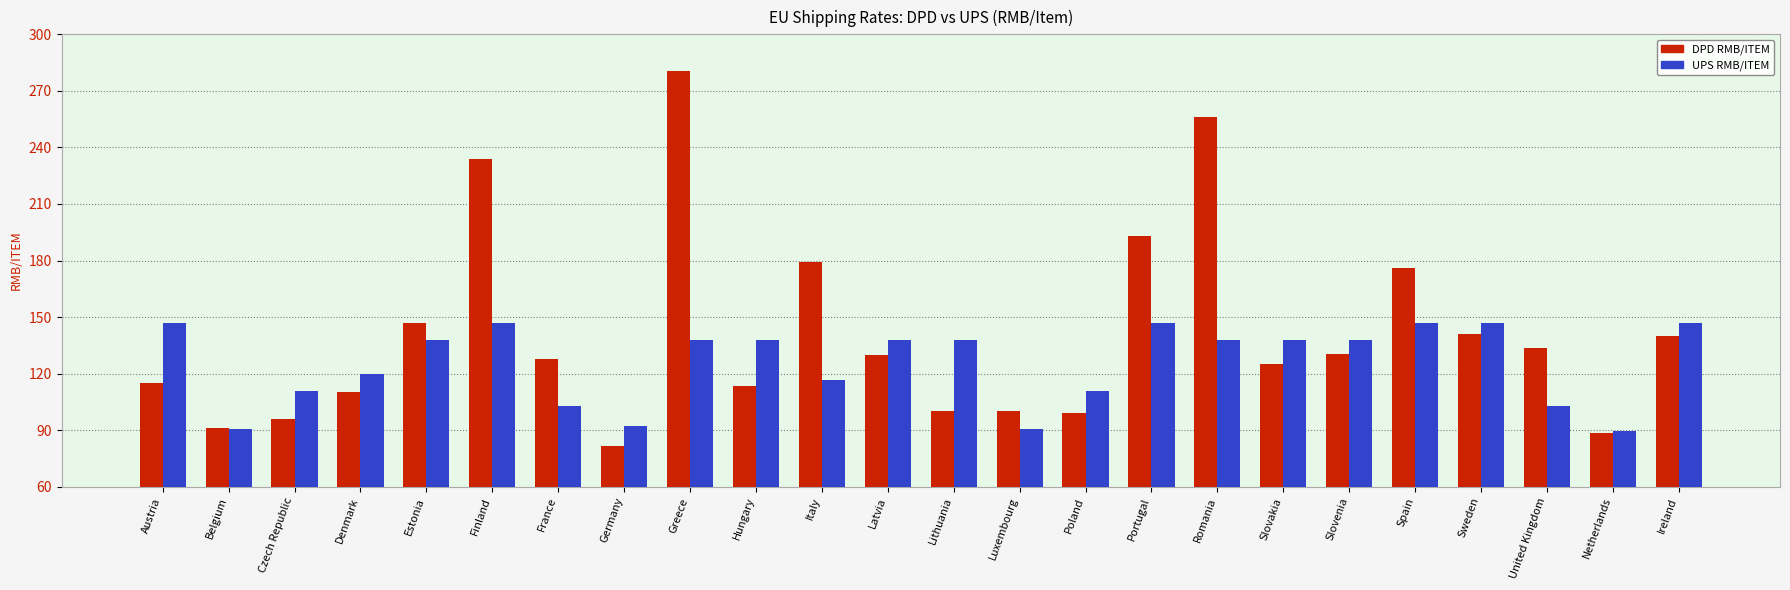

True or false: DPD RMB/ITEM has a value of 192.9 at Portugal.

True